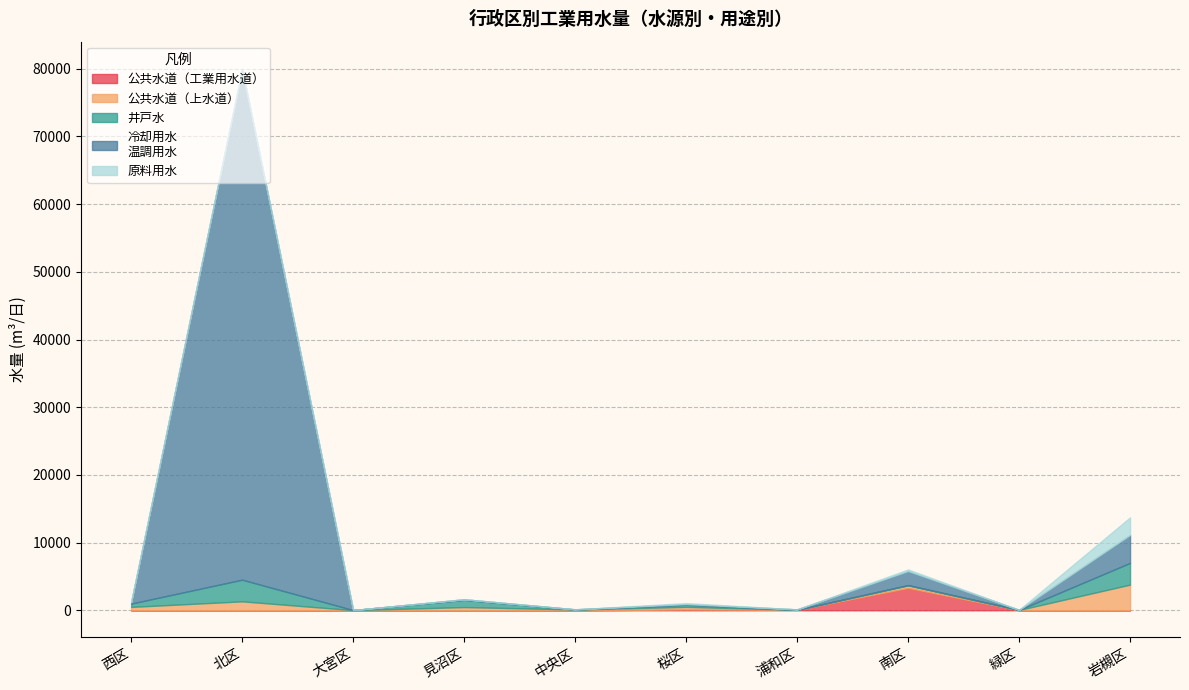

At which category is the sum across all series the highest?

北区